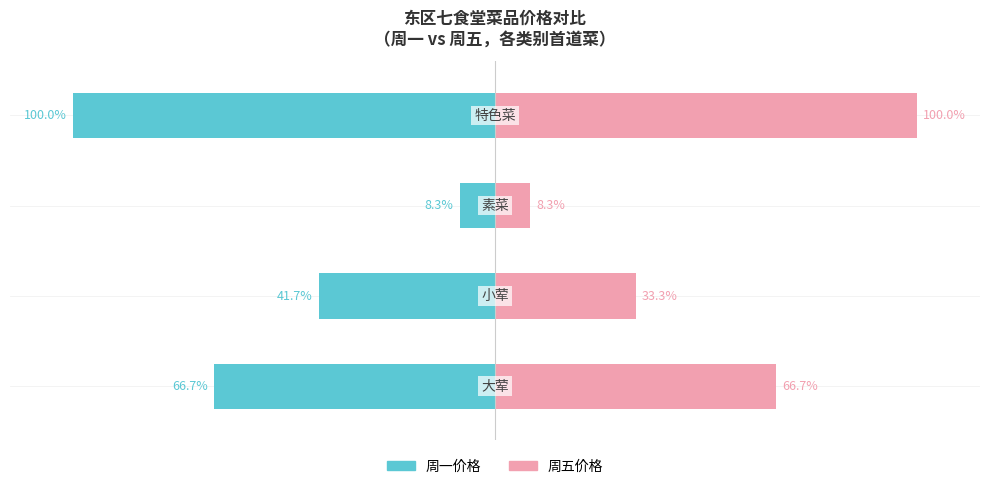

Which series has the widest spread of values?

周一价格（元）